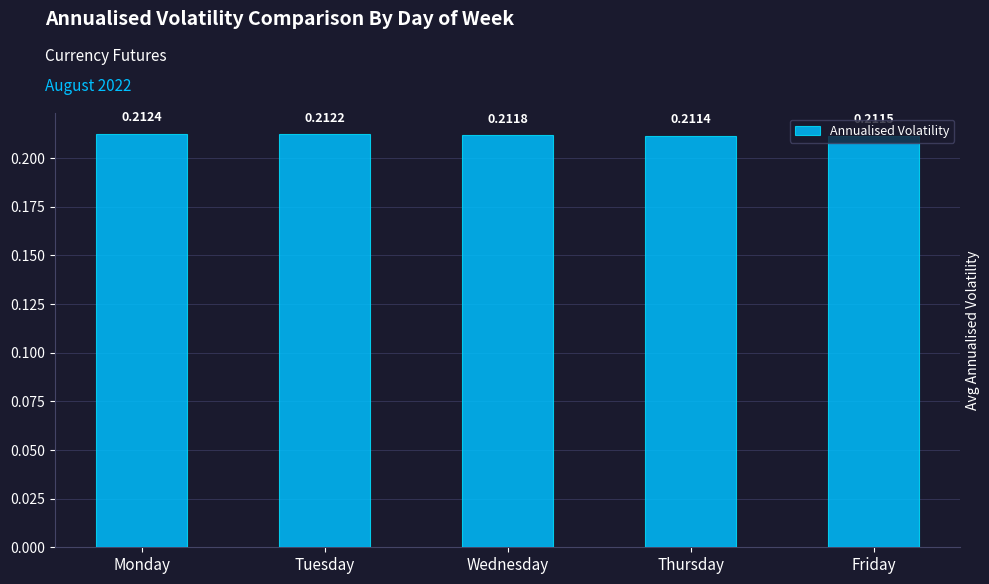

The value at Monday is 0.1. True or false?

False